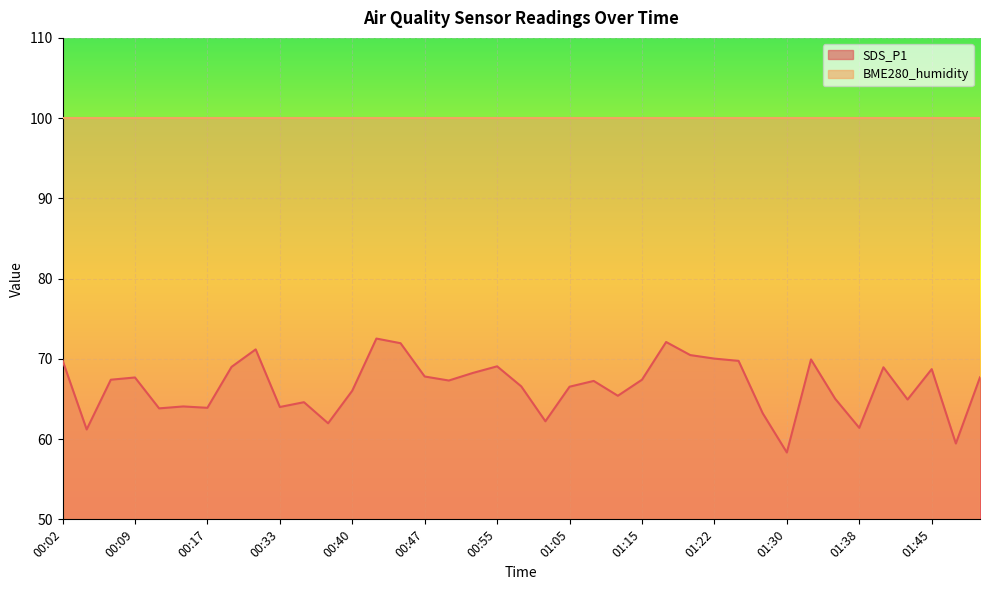

Which label corresponds to the largest value in the chart?

00:43